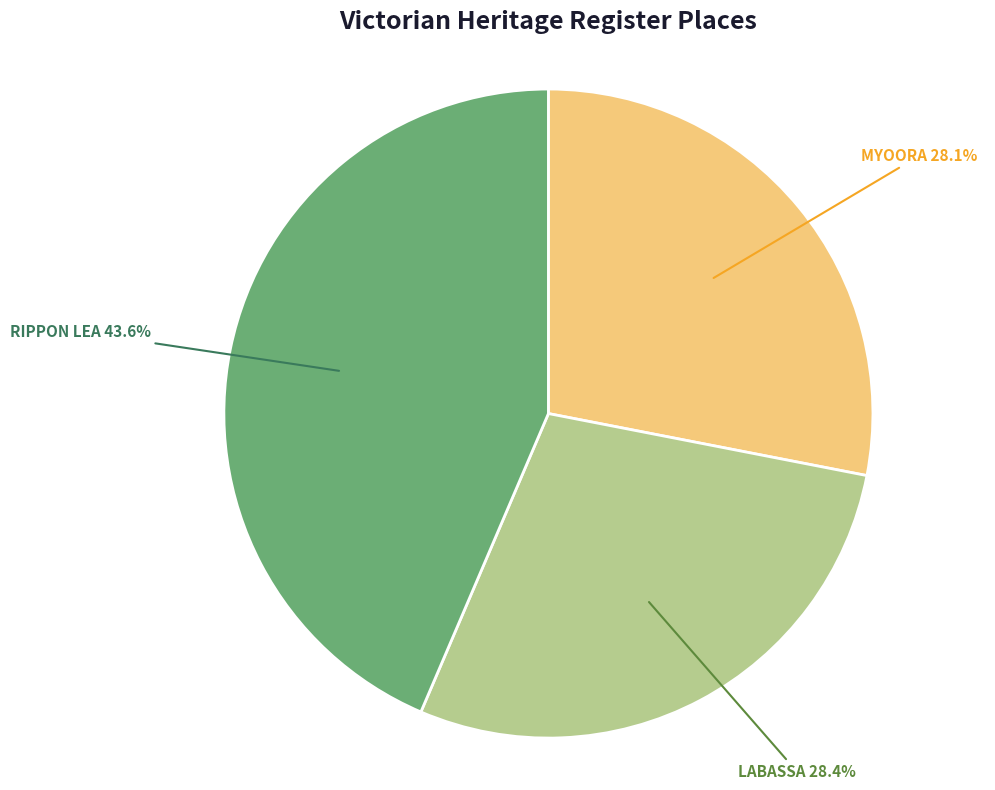

Count the number of slices in the pie.

3